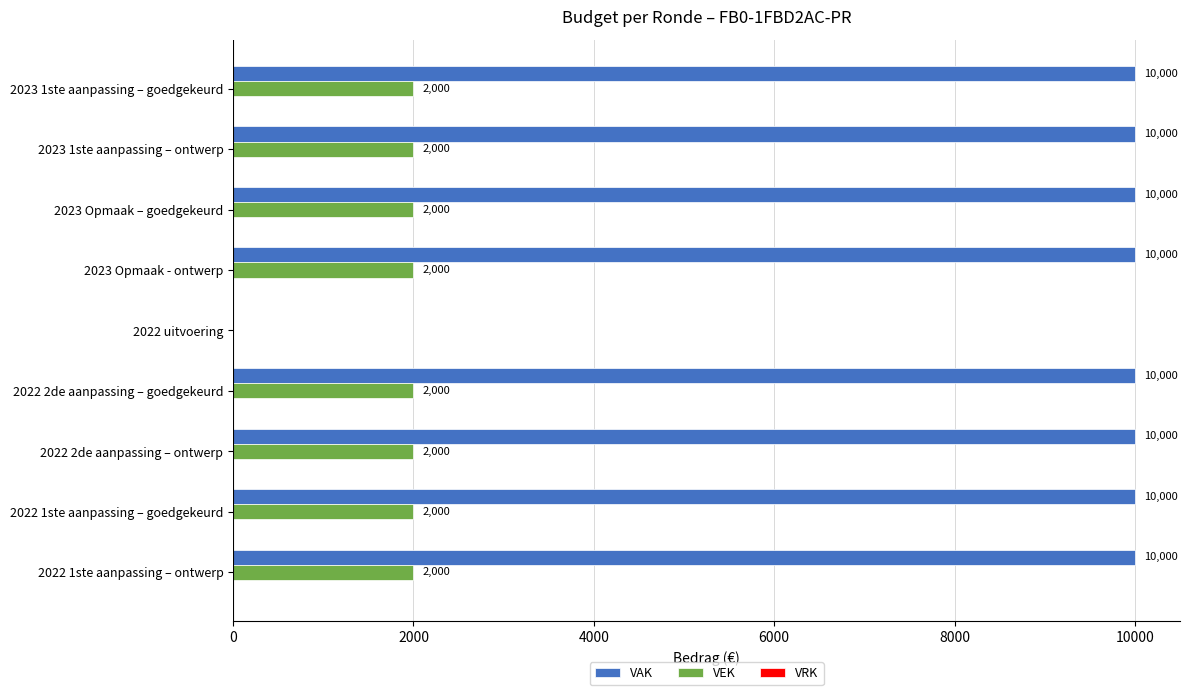

Count the number of data series in this chart.

2